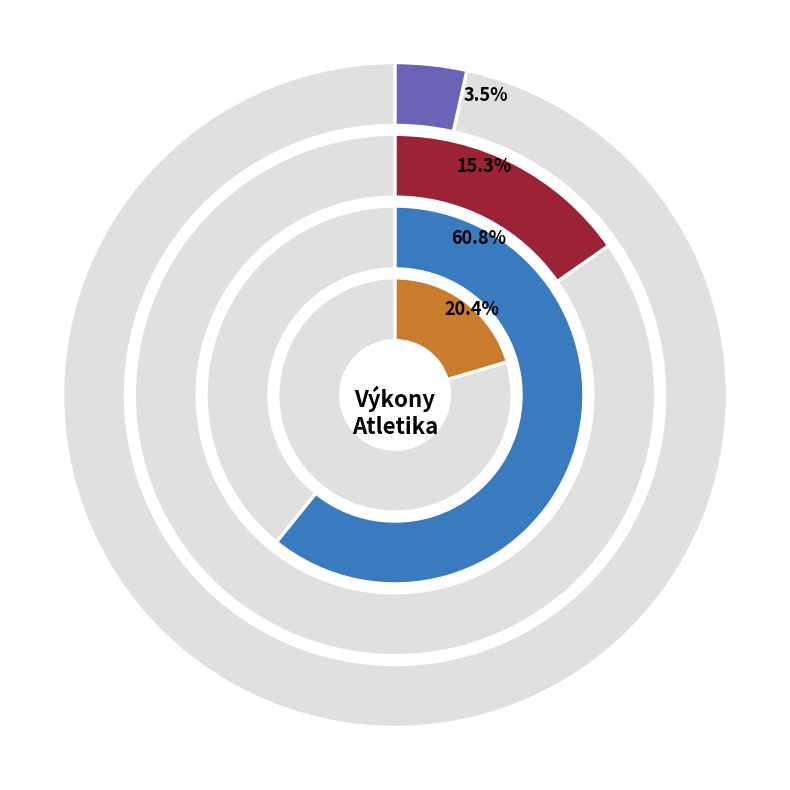

What percentage is NOT represented by 300 m prekážok - Dorastenky?

86.7%